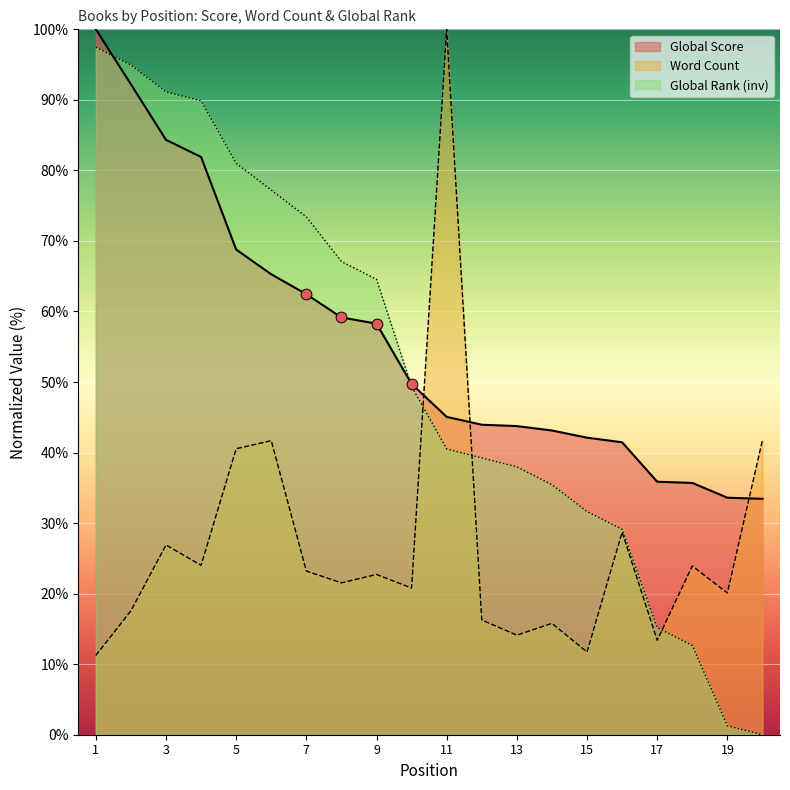

At how many categories does at least one series exceed 55?

10